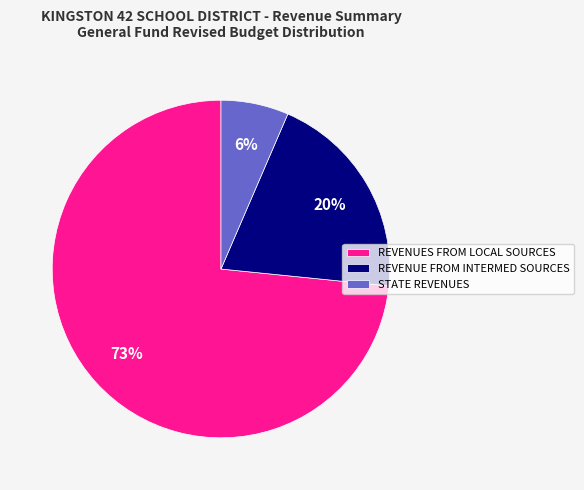

Which category accounts for the majority?

REVENUES FROM LOCAL SOURCES